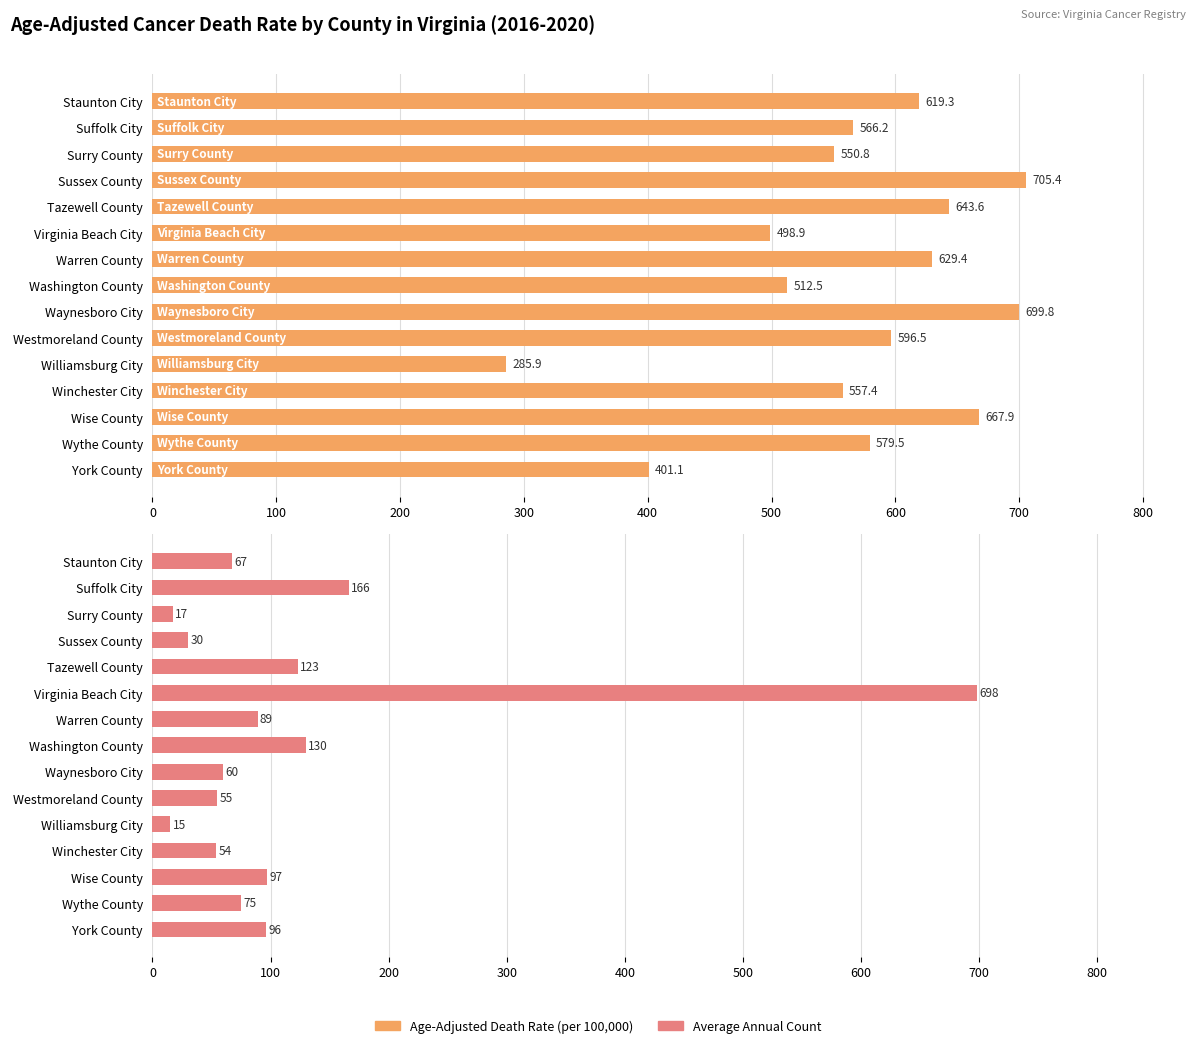

Rank the series by their average value, from highest to lowest.

Age-Adjusted Death Rate, Average Annual Count